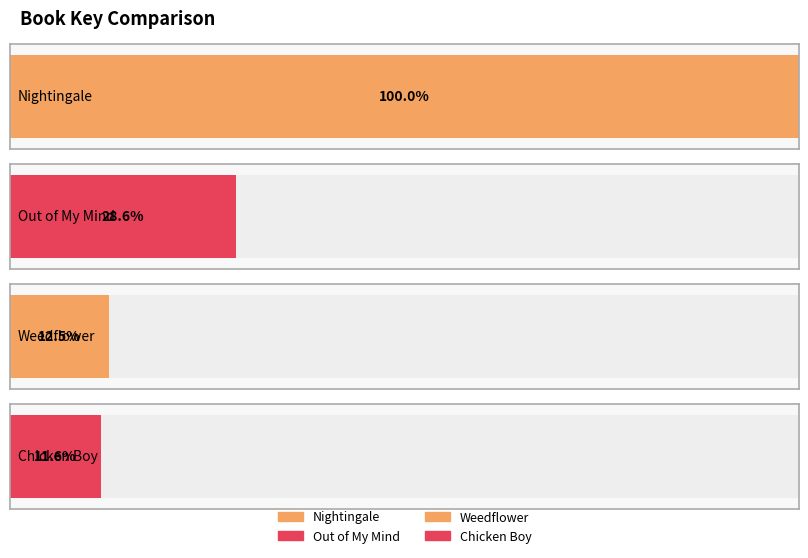

Reading left to right, extract all data points from this chart.

167418180	47856459	20961863	19336816